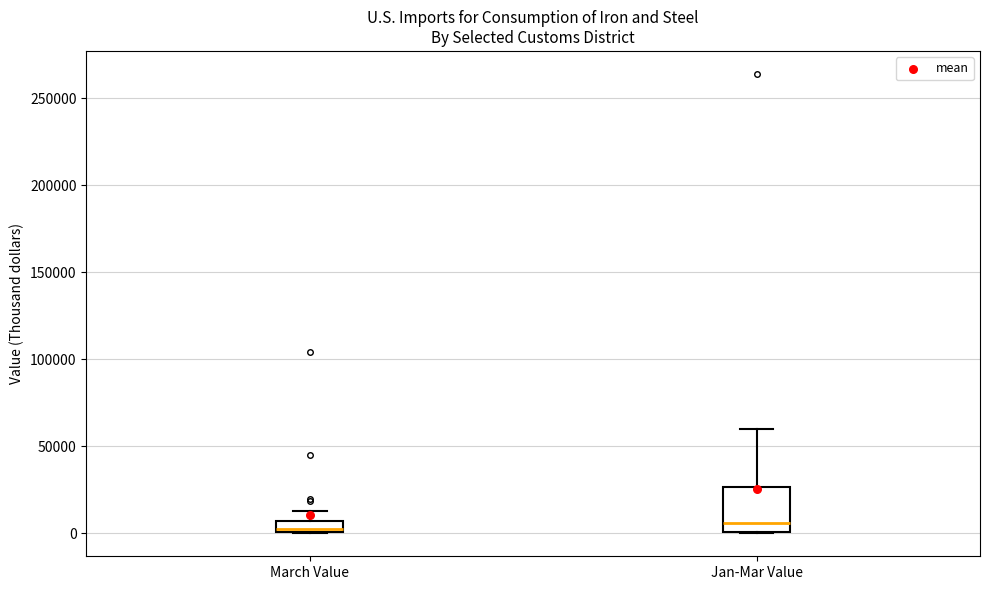

Comparing the boxes themselves (not the whiskers), which one is the tallest?

Jan-Mar Value